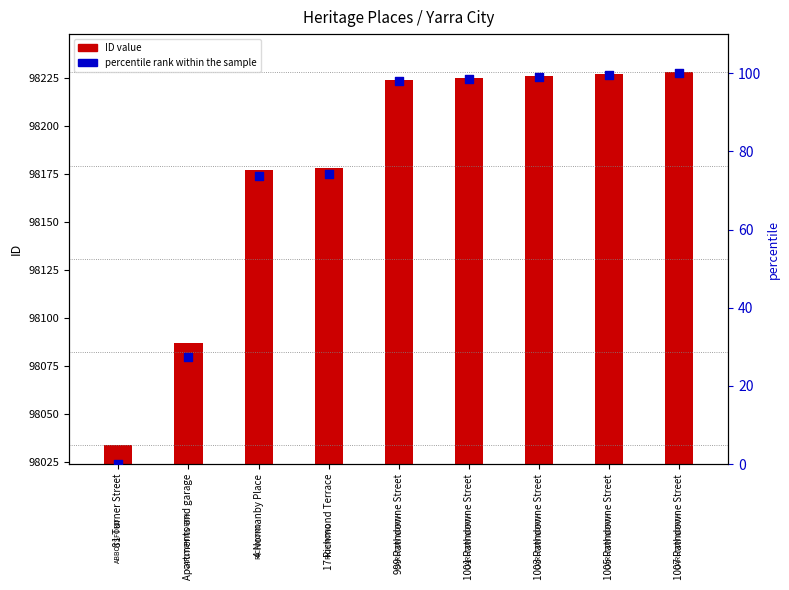

Which series has the widest spread of Y values?

ID value